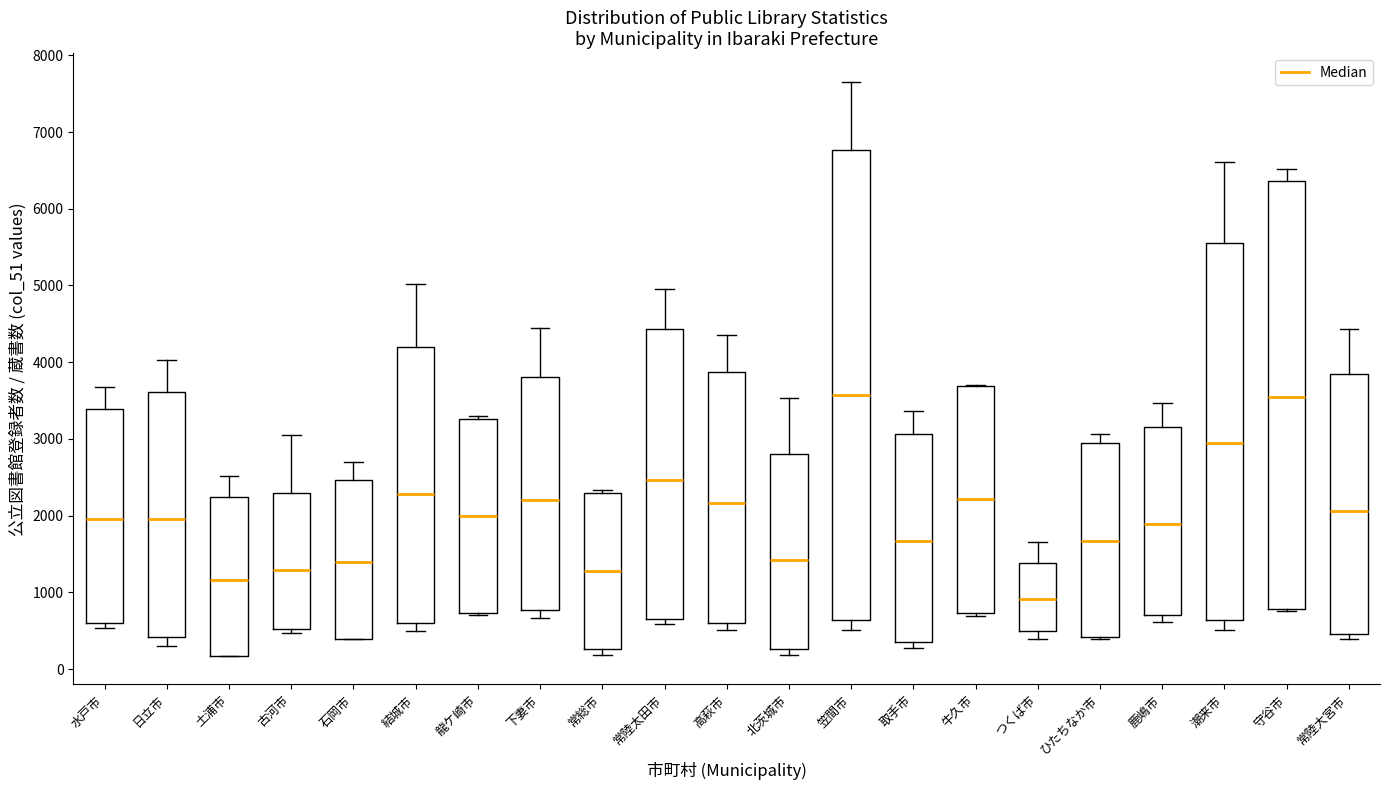

Comparing the boxes themselves (not the whiskers), which one is the tallest?

笠間市